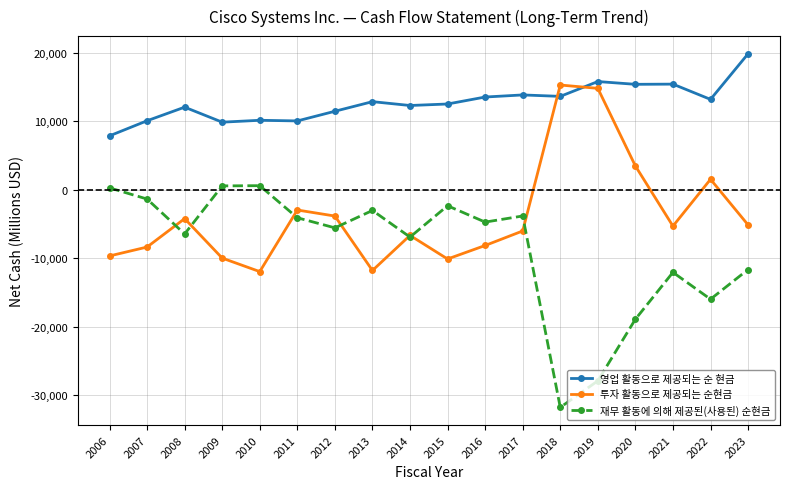

True or false: 재무 활동에 의해 제공된(사용된) 순현금 and 영업 활동으로 제공되는 순 현금 intersect in this chart.

False